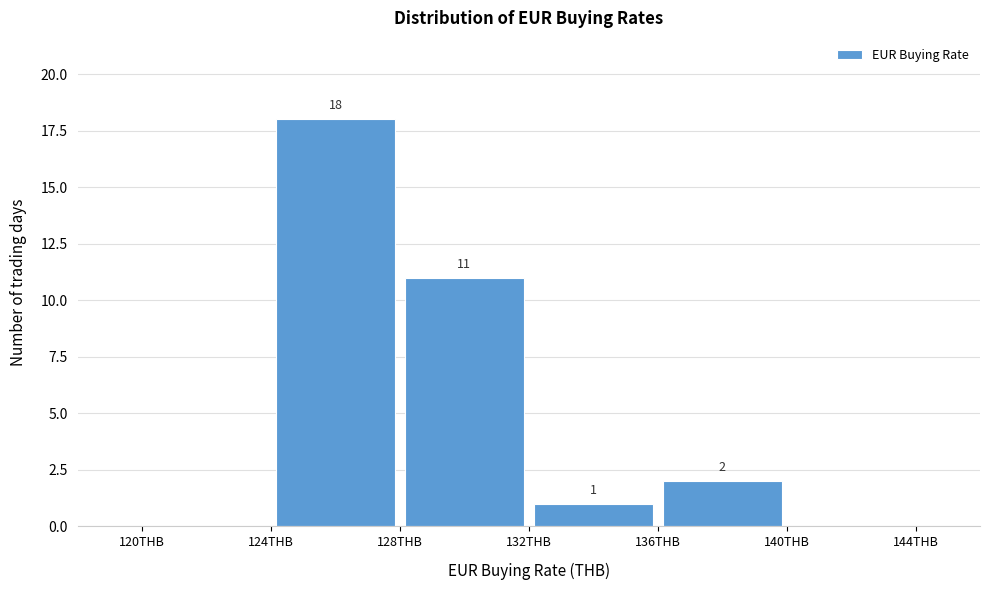

Which range on the x-axis has the tallest bar?

124 to 128